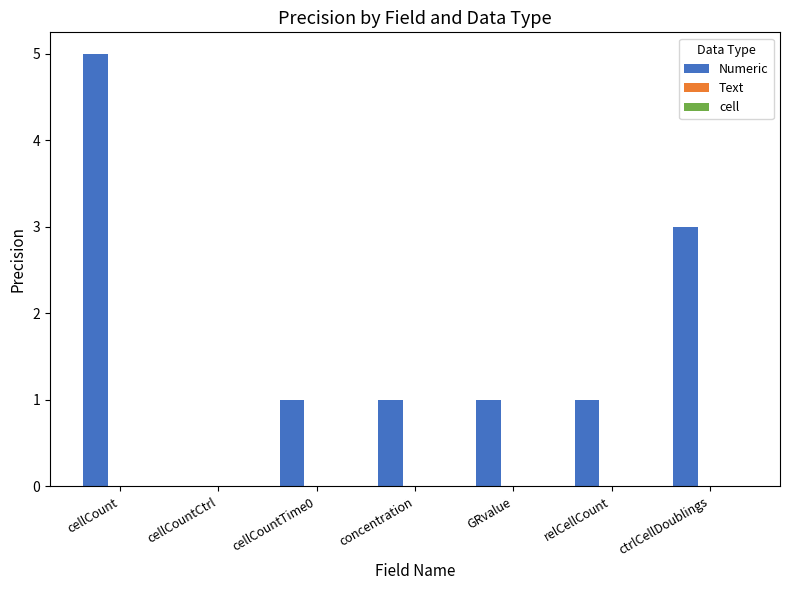

True or false: the data shows 1 at relCellCount.

True